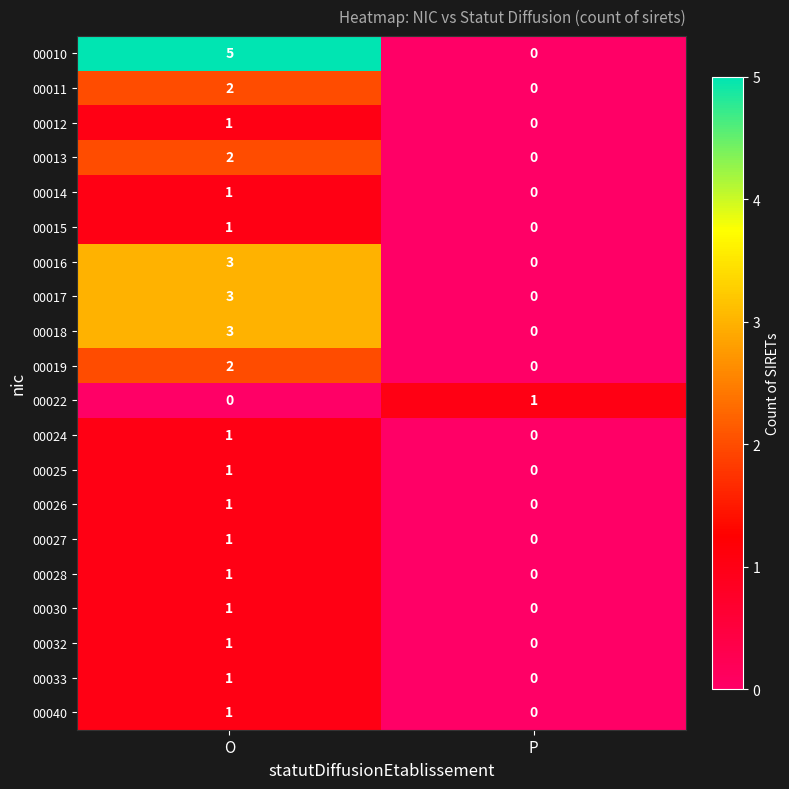

At how many categories does at least one series exceed 3?

1